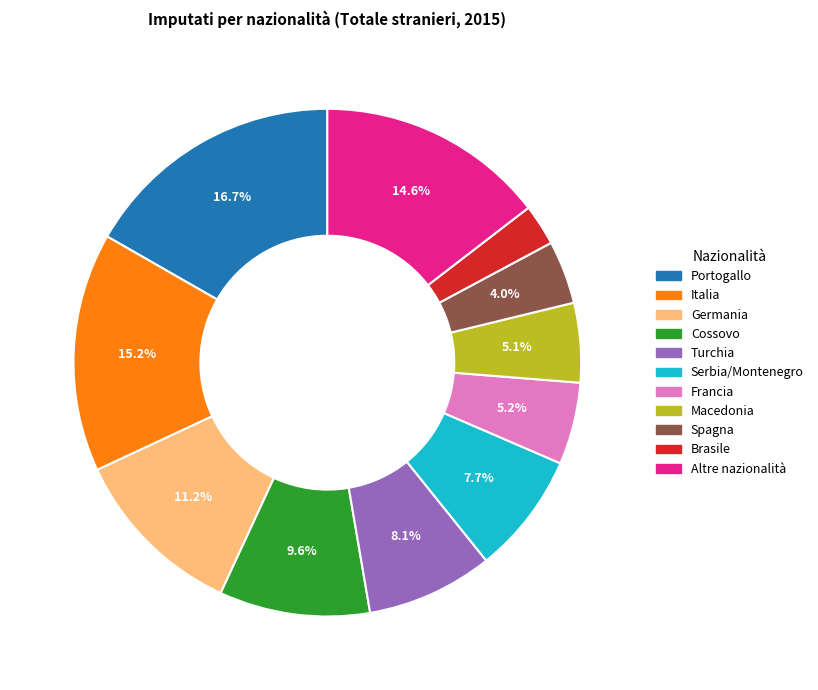

What is the largest slice in the pie chart?

Portogallo